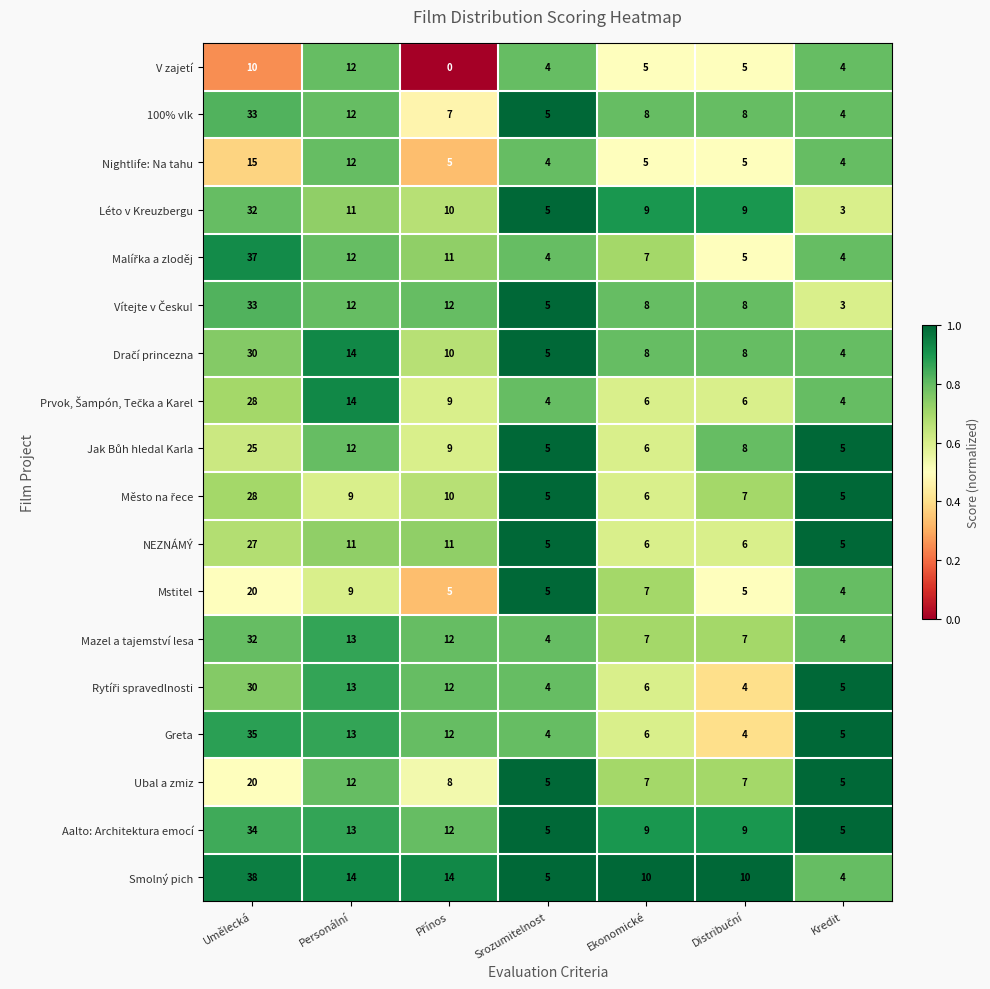

At which label is Aalto: Architektura emocí closest to 19?

Personální